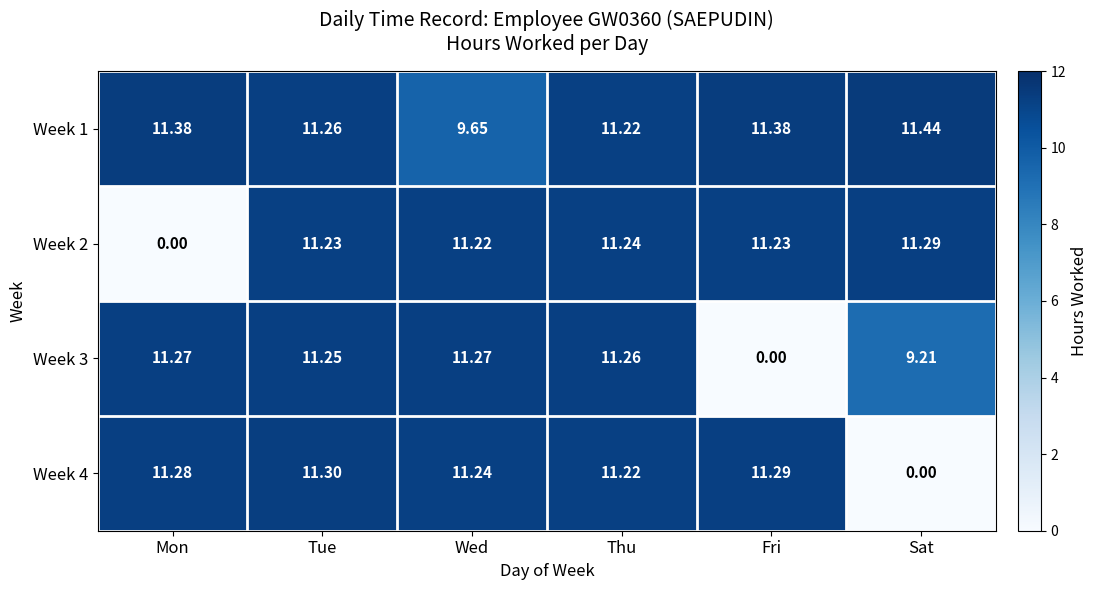

What is the difference between the highest and lowest values at Fri?

11.4